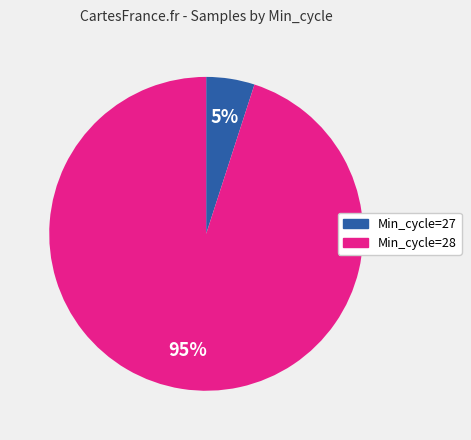

Which category has the smallest portion of the pie?

Min_cycle=27